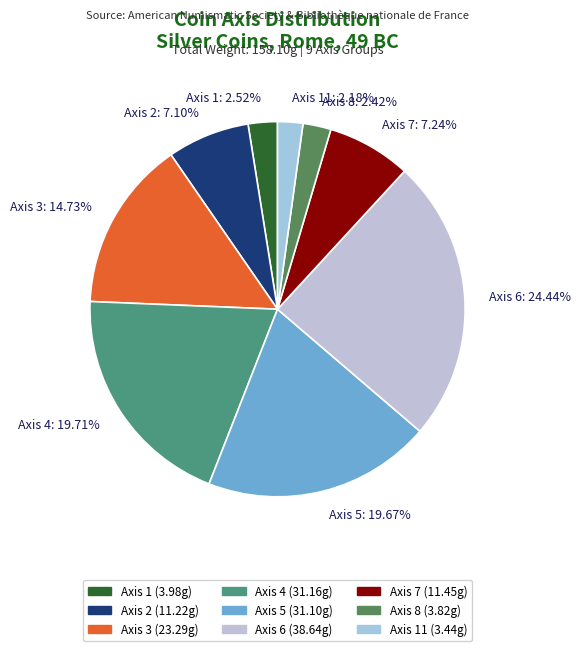

What is the ratio of the value at Axis 2: 7.10% to the value at Axis 6: 24.44%?

0.3